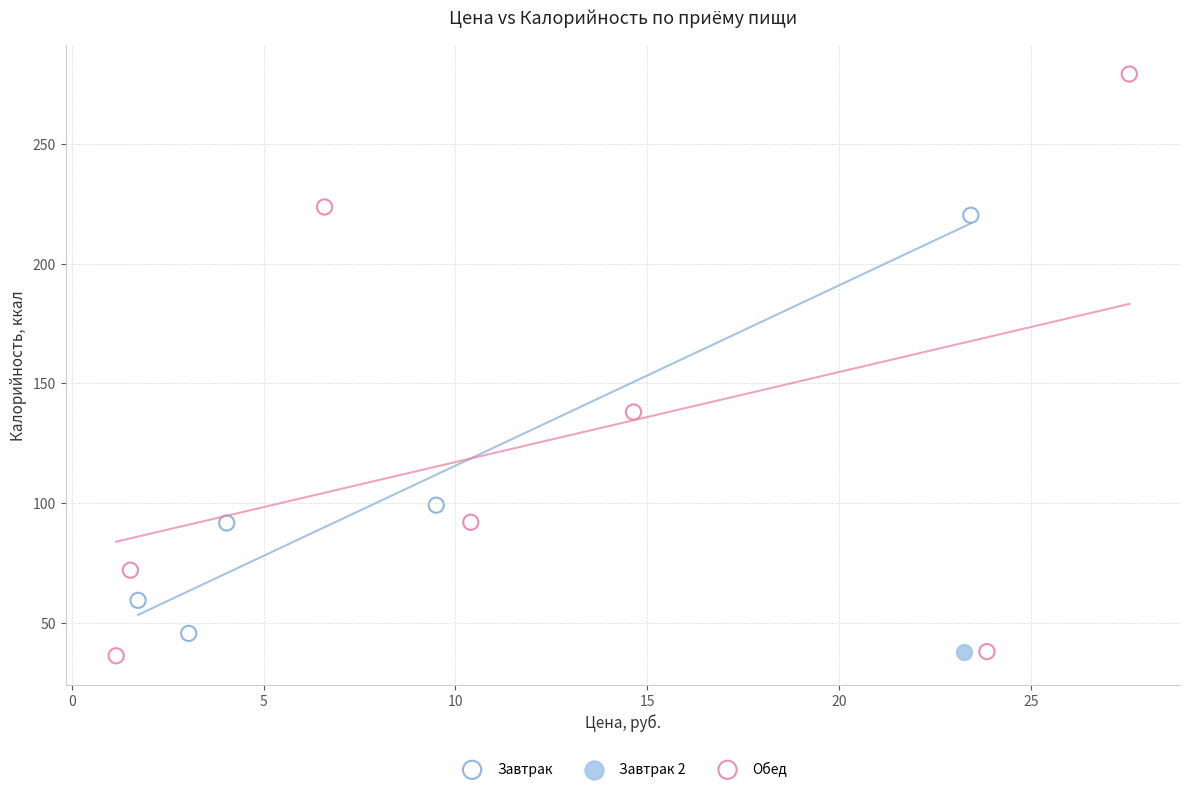

What are all the series names shown in the legend?

Завтрак, Завтрак 2, Обед